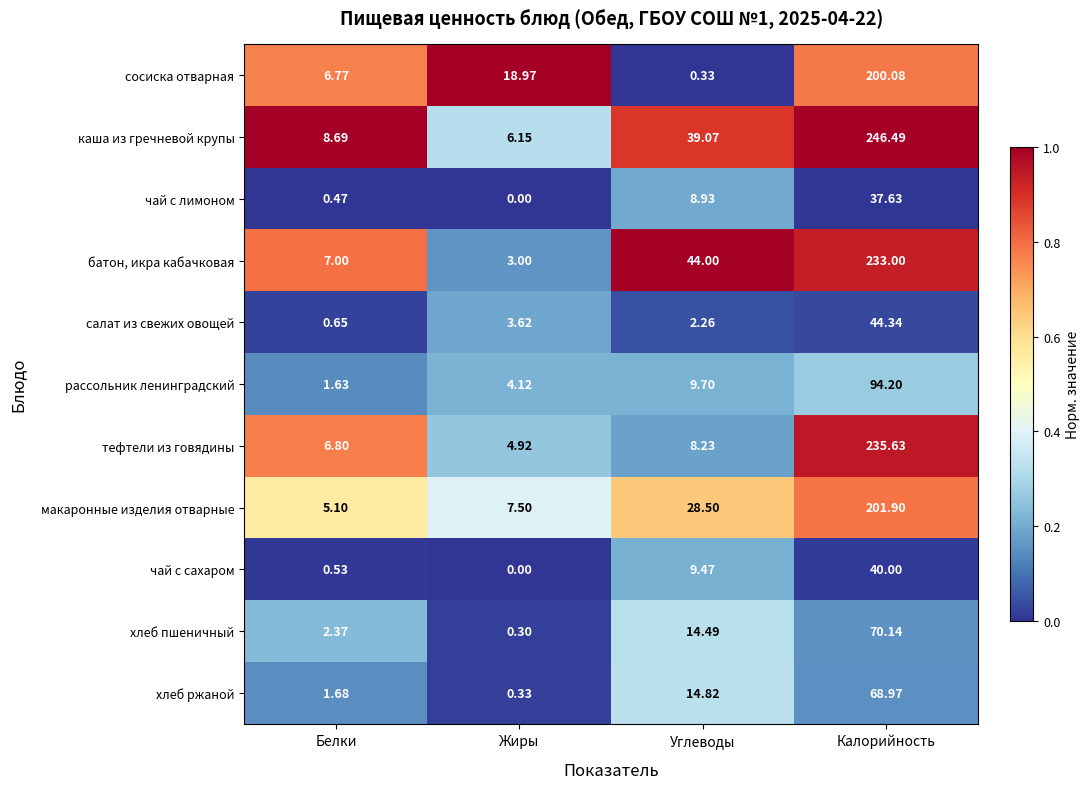

At which label is хлеб ржаной closest to 34?

Углеводы